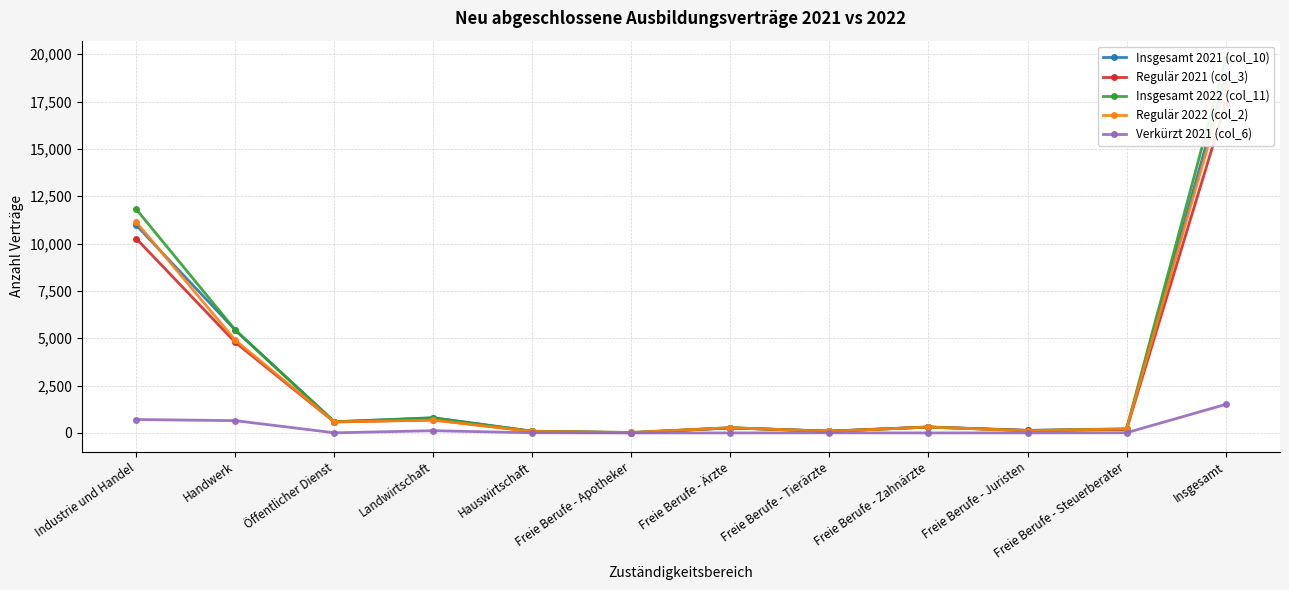

How many lines are shown in the chart?

5